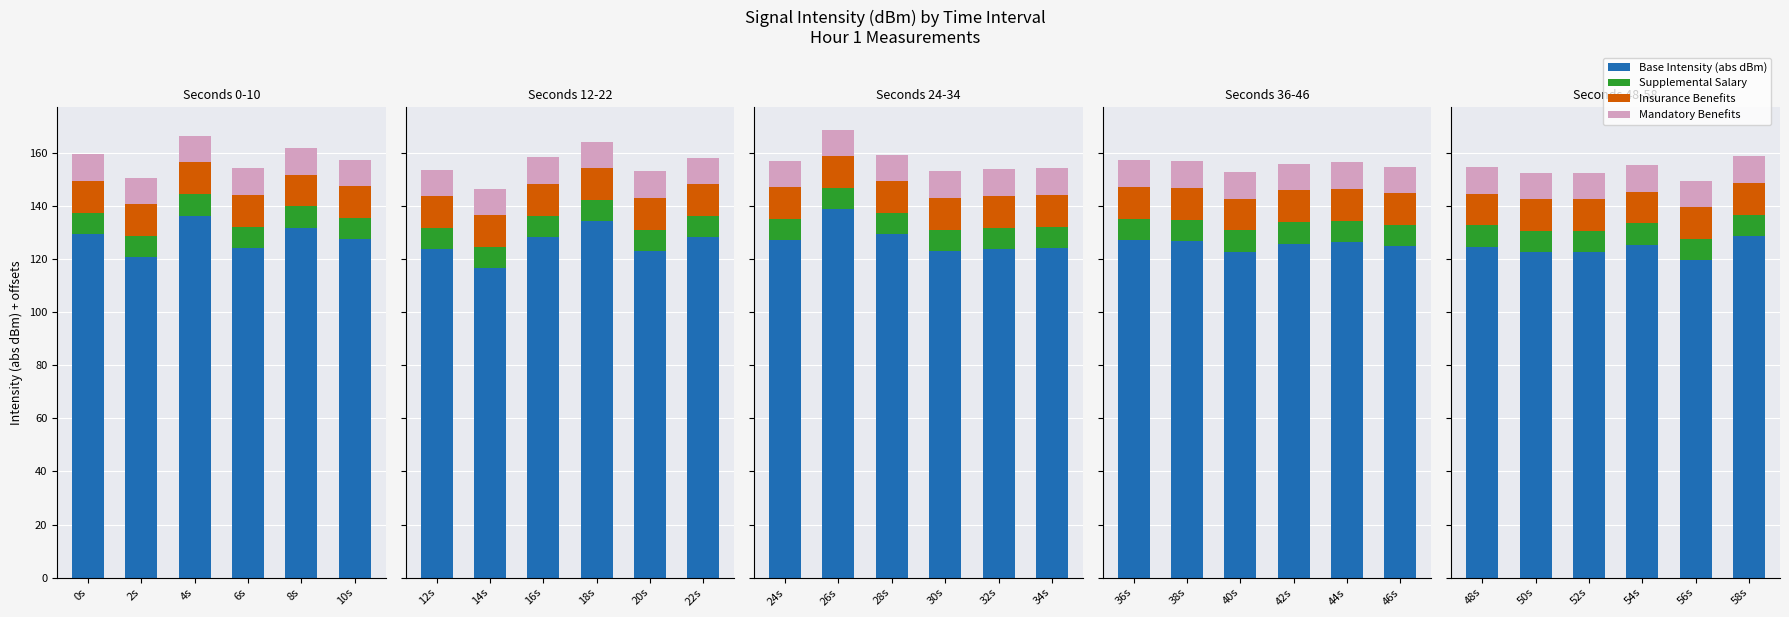

Between 48s and 50s, which series saw the biggest shift?

Base Intensity (abs dBm)